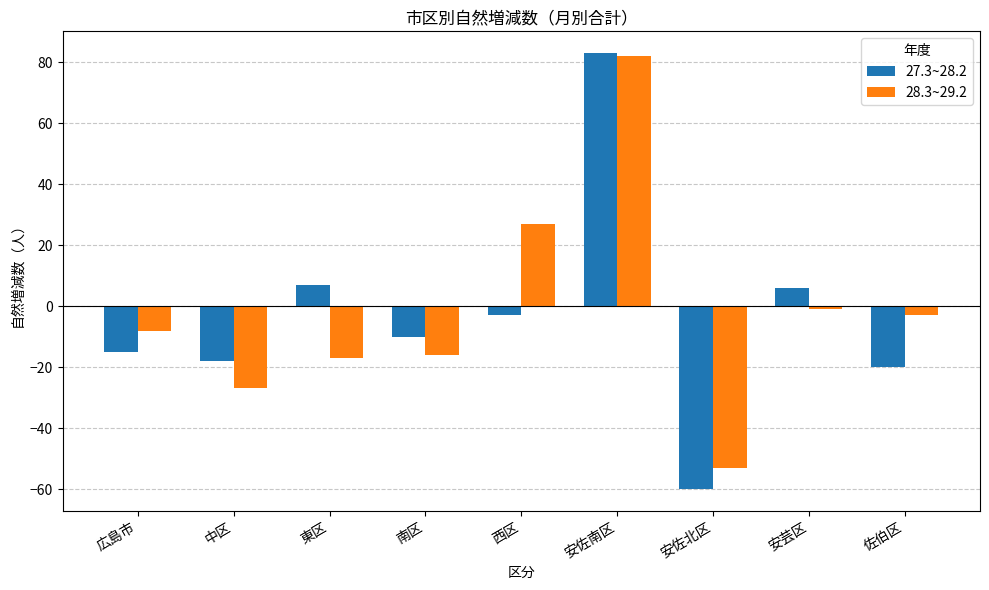

What is the sum of the 27.3~28.2 values at 南区 and 安佐北区?

-70